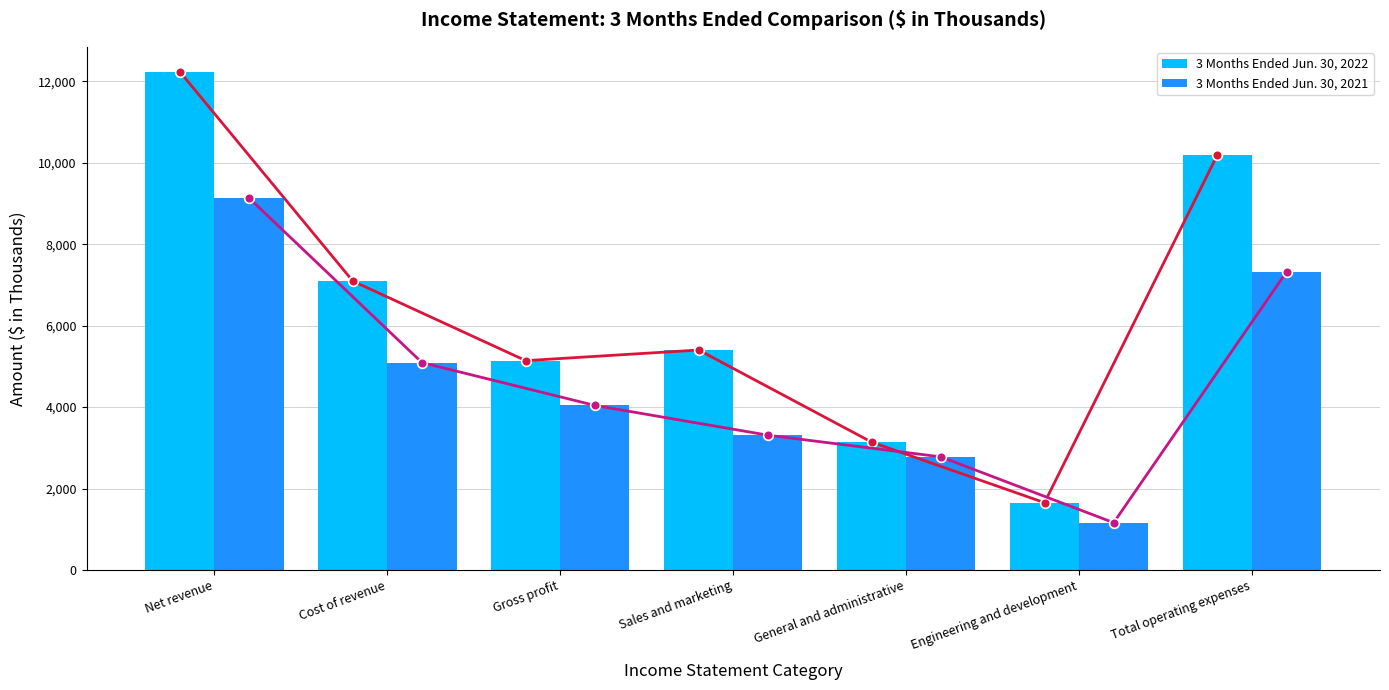

Reading left to right, list all the values displayed in this chart.

3 Months Ended Jun. 30, 2022: 12235	7094	5141	5402	3141	1653	10196
3 Months Ended Jun. 30, 2021: 9134	5093	4041	3311	2779	1162	7324